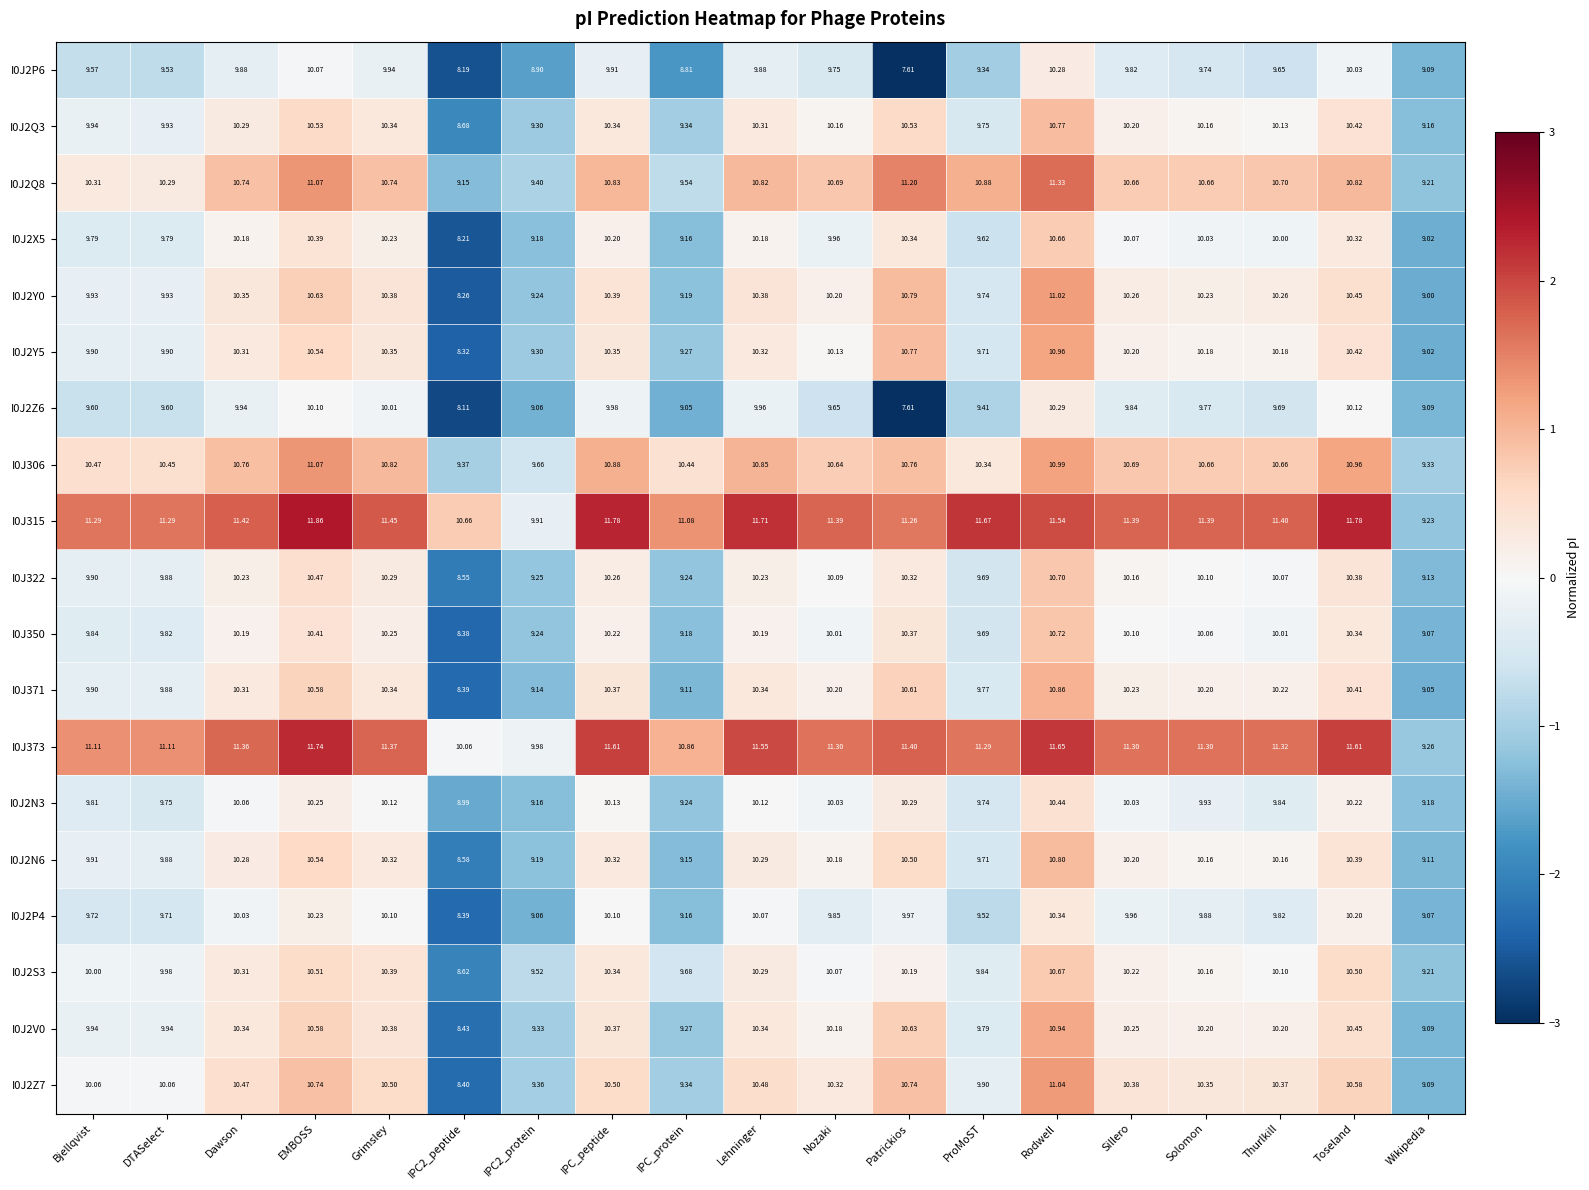

List the series in order of their peak value, lowest first.

I0J2P6, I0J2Z6, I0J2P4, I0J2N3, I0J2X5, I0J2S3, I0J322, I0J350, I0J2Q3, I0J2N6, I0J371, I0J2V0, I0J2Y5, I0J2Y0, I0J2Z7, I0J306, I0J2Q8, I0J373, I0J315